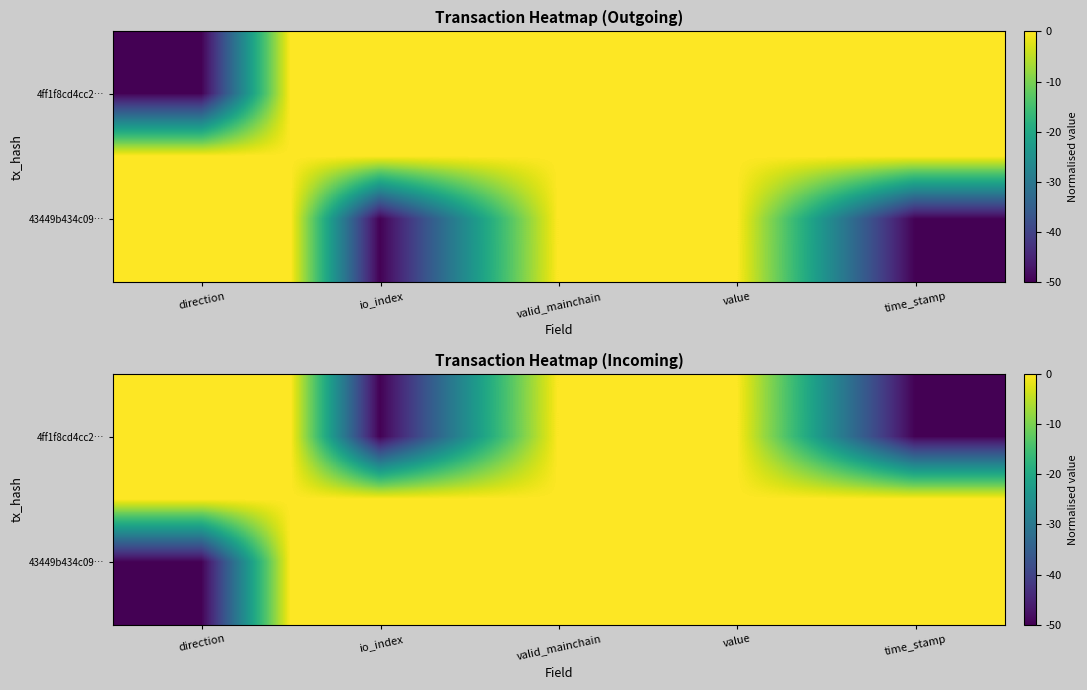

True or false: 4ff1f8cd4cc2… has a value of -67 at time_stamp.

False